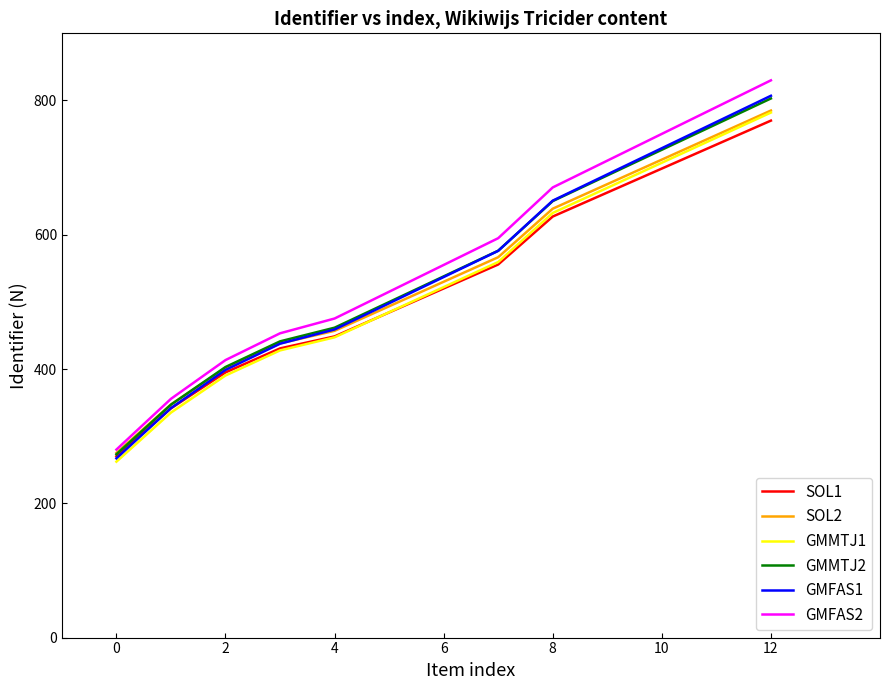

What is the minimum value shown in the chart?

262.0